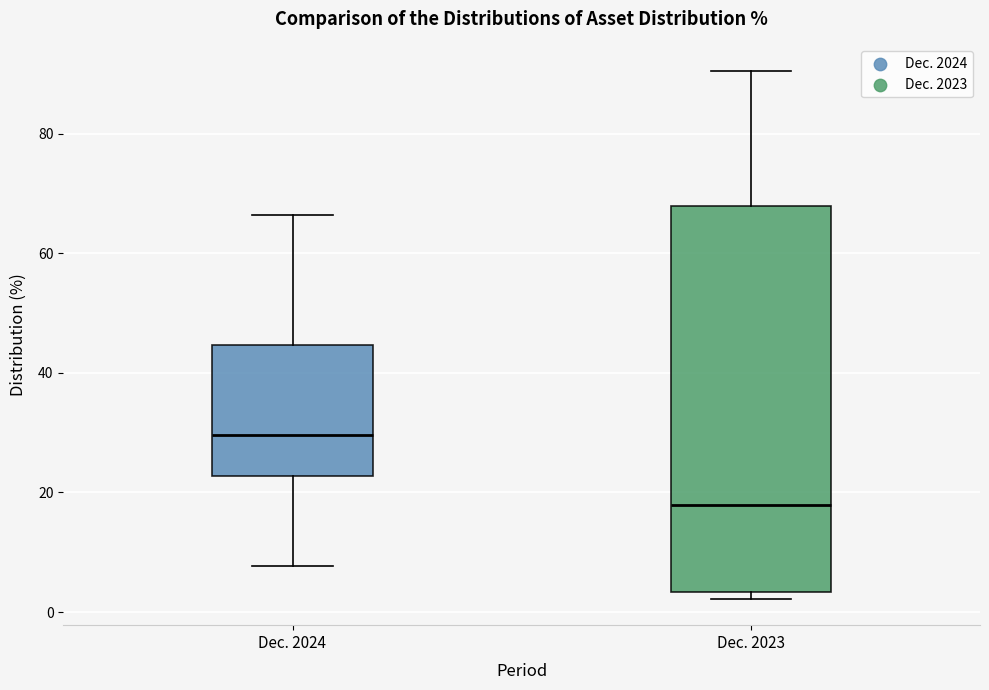

Reading left to right, read every box against the y-axis: the position of its median line, the range the box covers, and the ends of its whiskers. The values are not printed on the chart, so give them approximately, as read against the axis.

Dec. 2024: median 30, box 22 to 44, whiskers 8 to 66
Dec. 2023: median 18, box 4 to 68, whiskers 2 to 90